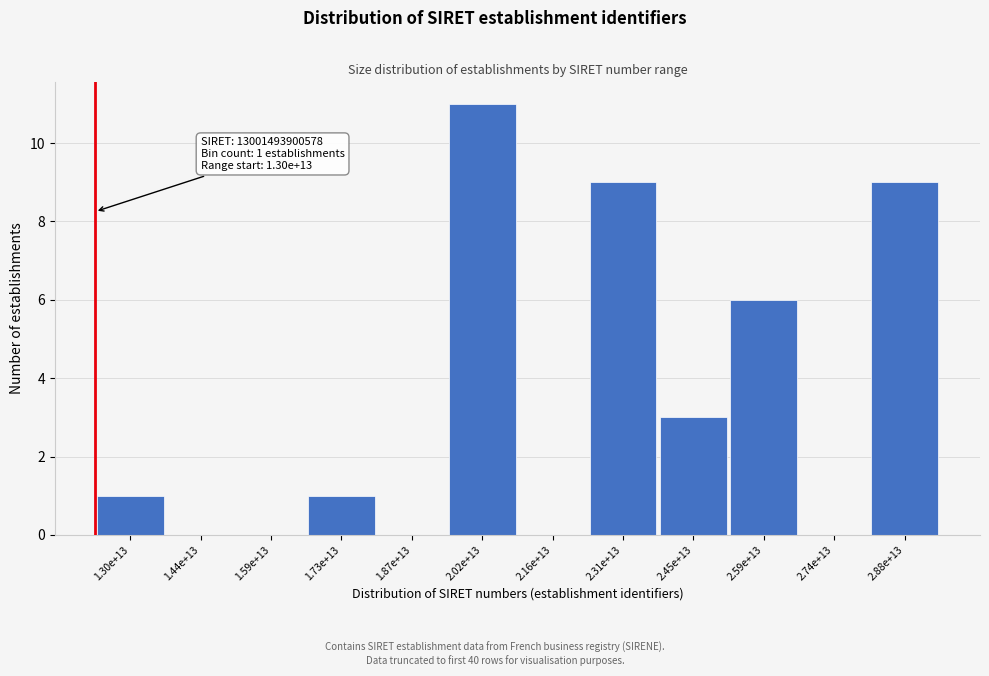

Reading right to left, transcribe all the data shown in this chart.

2.88e+13=9	2.74e+13=0	2.59e+13=6	2.45e+13=3	2.31e+13=9	2.16e+13=0	2.02e+13=11	1.87e+13=0	1.73e+13=1	1.59e+13=0	1.44e+13=0	1.30e+13=1